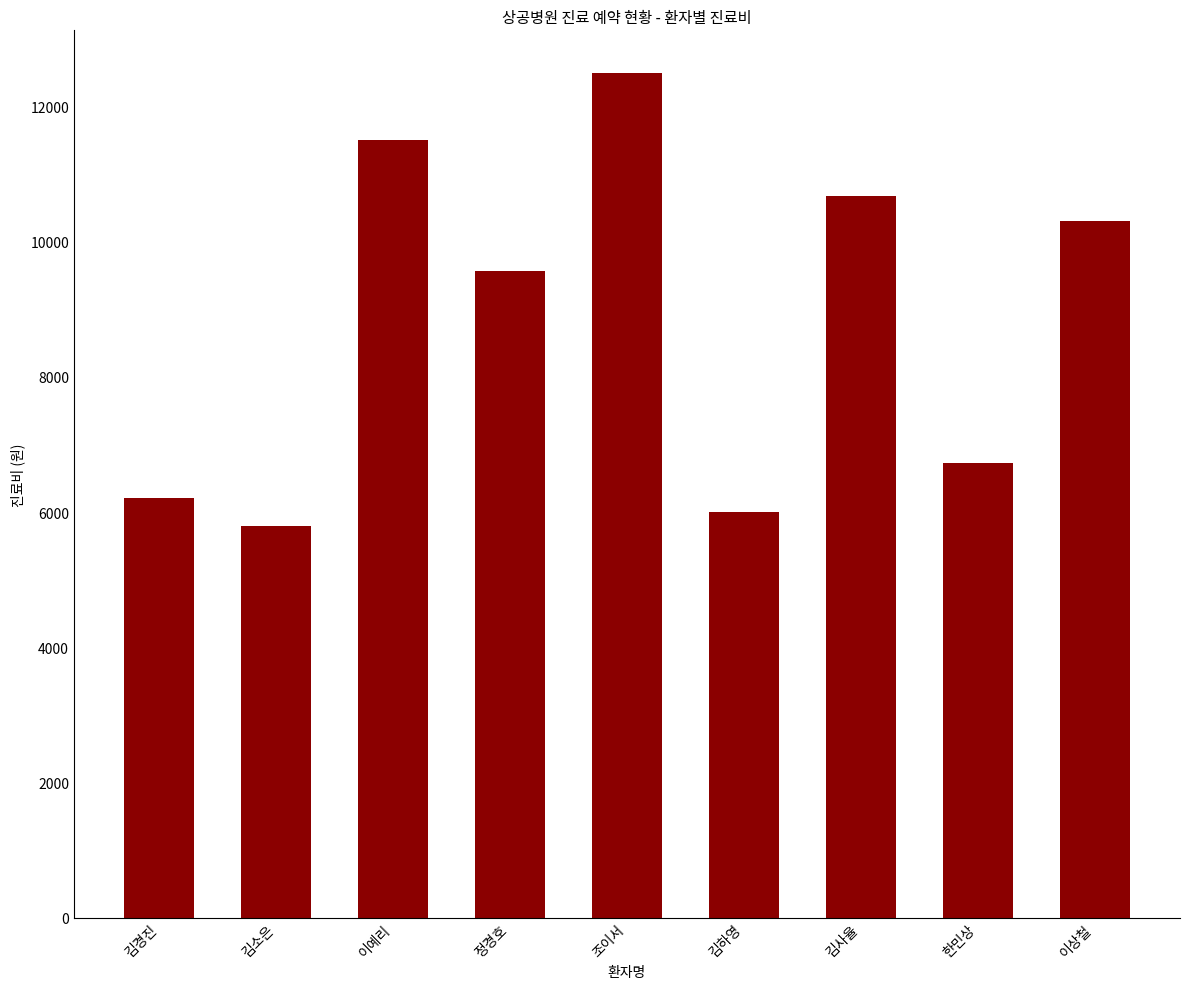

What is the average value?

8807